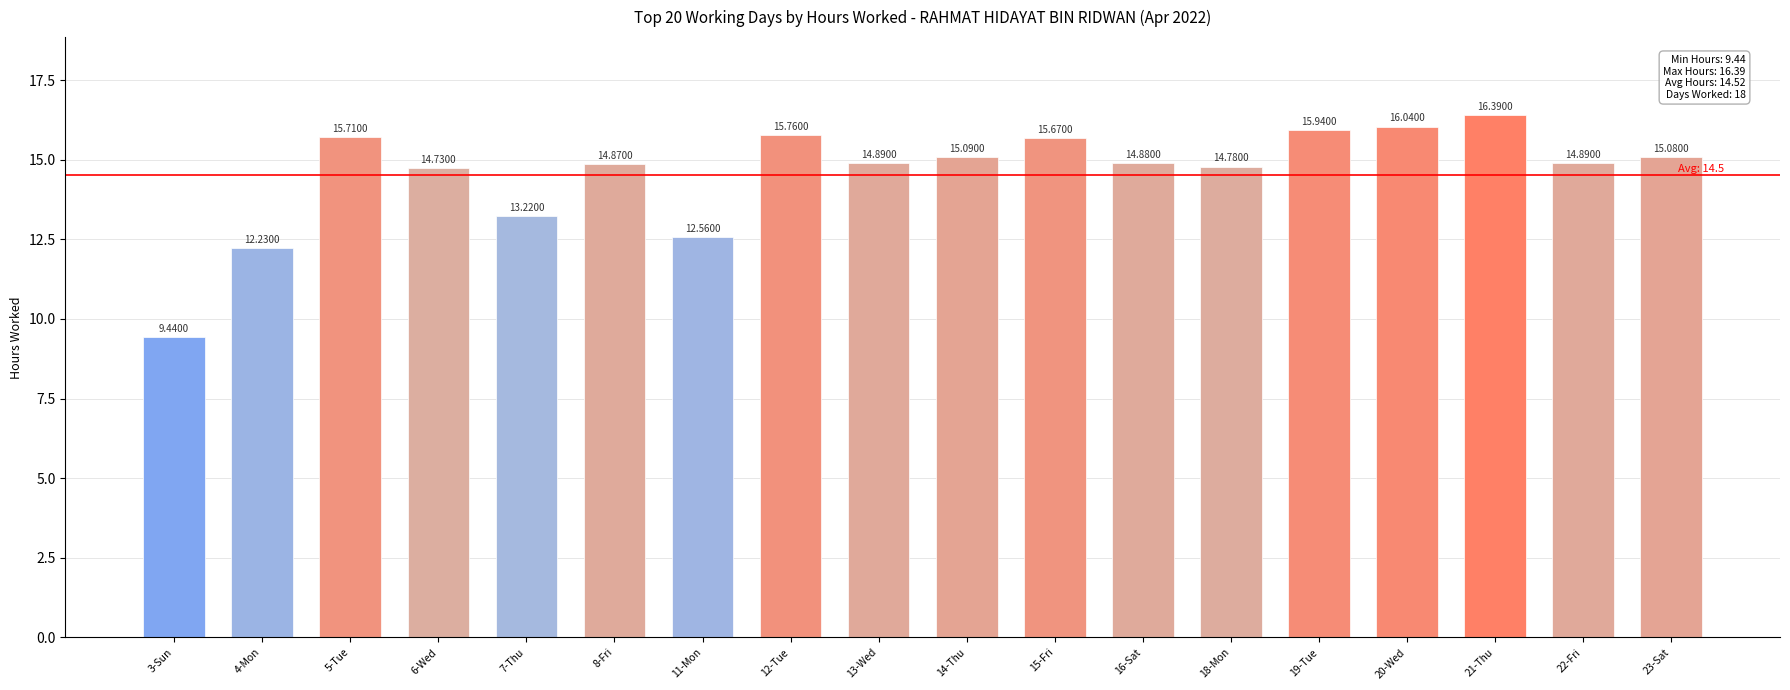

The value at 4-Mon is 2.8. True or false?

False